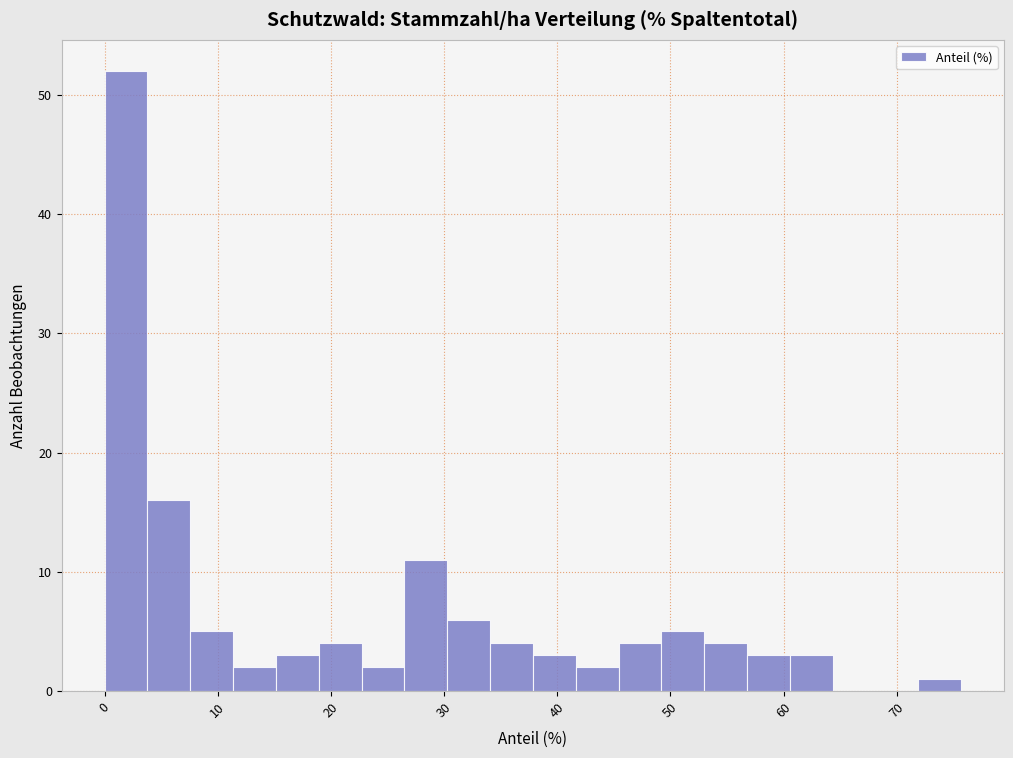

Around what value on the x-axis is the tallest bar? Give the approximate position of its centre, as read against the axis.

2